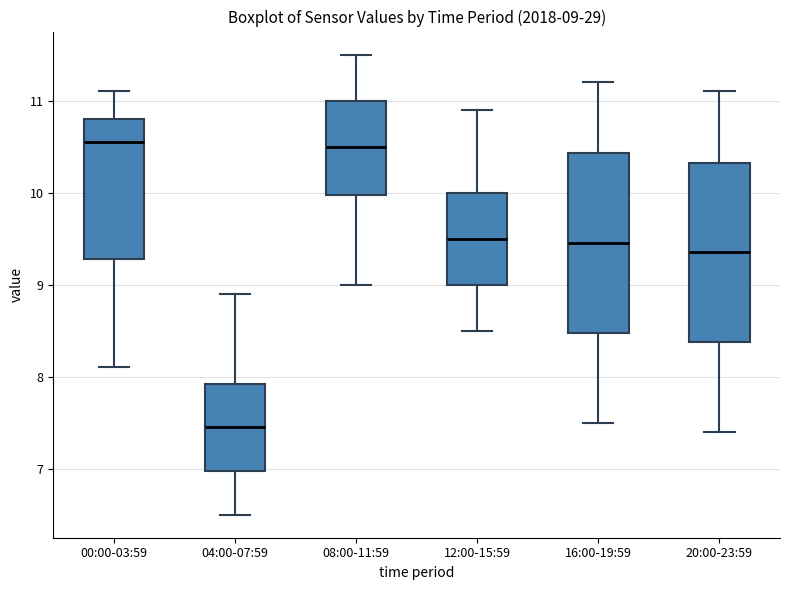

Which box's median line is the lowest?

04:00-07:59